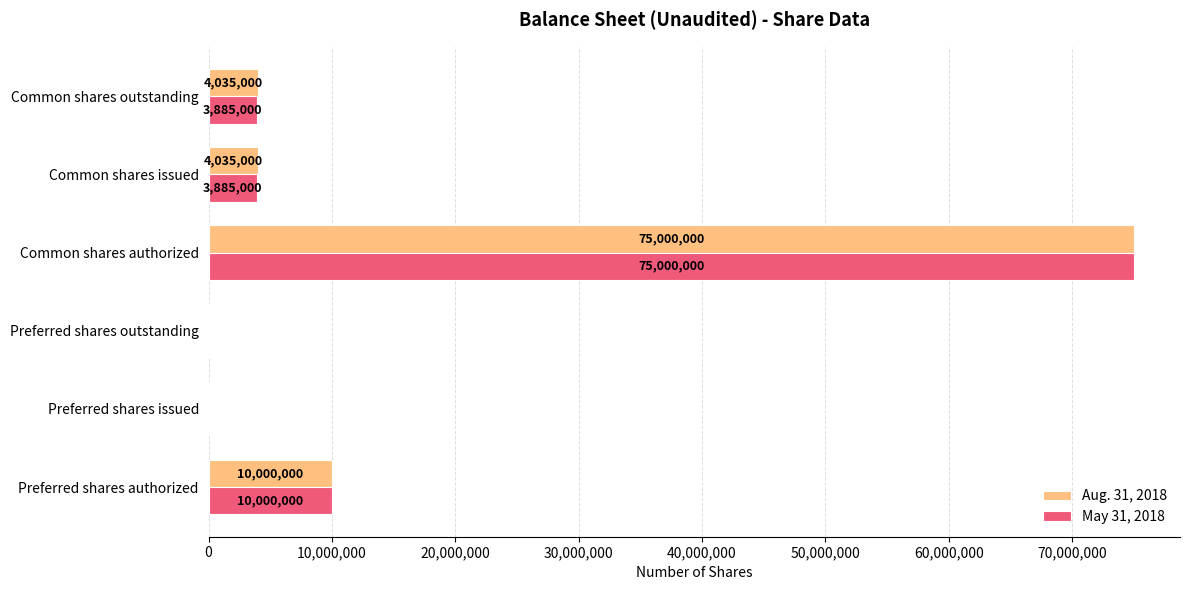

Count the number of categories in the chart.

6